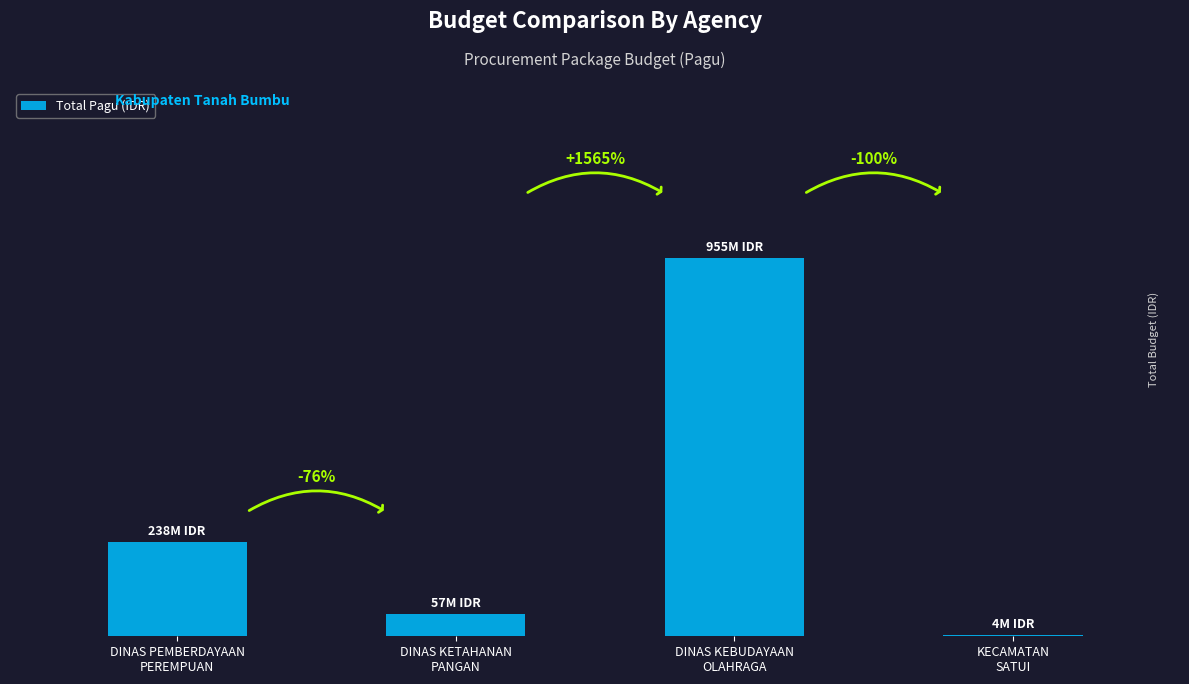

How many data points are less than 237688830?

2